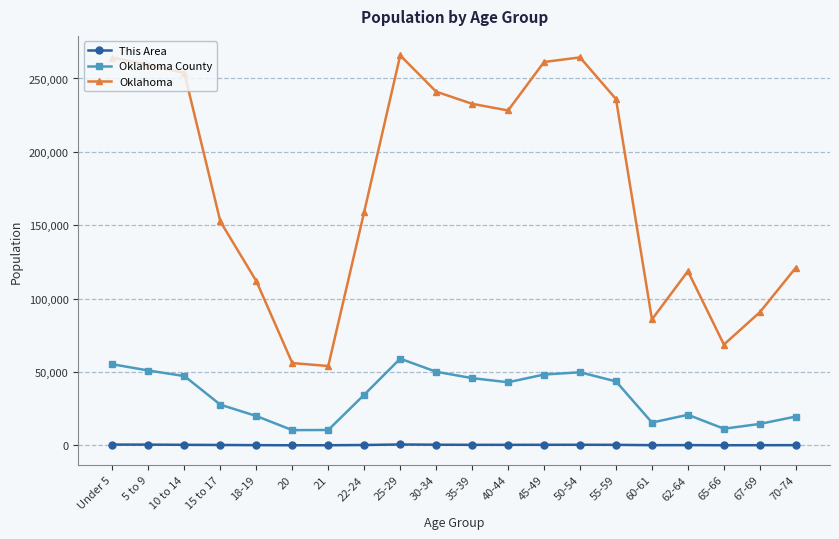

What position from the right is 20?

15